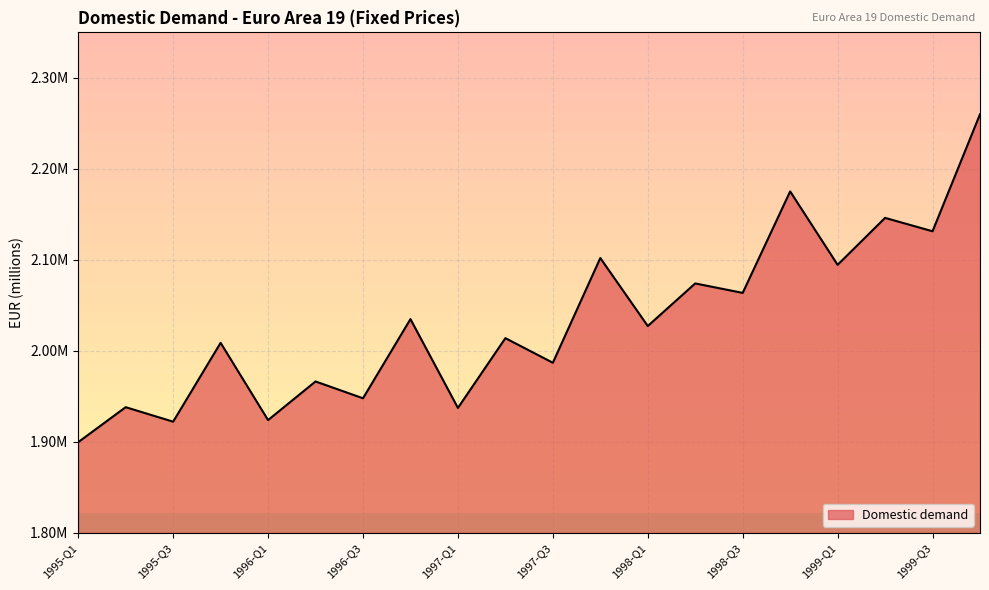

Reading left to right, transcribe all the data shown in this chart.

1995-Q1=1899621.3	1995-Q2=1938063.2	1995-Q3=1922119.6	1995-Q4=2008798.0	1996-Q1=1923881.6	1996-Q2=1966321.1	1996-Q3=1947847.4	1996-Q4=2034850.1	1997-Q1=1937240.7	1997-Q2=2013922.5	1997-Q3=1986890.2	1997-Q4=2101962.6	1998-Q1=2027254.6	1998-Q2=2074069.8	1998-Q3=2063653.9	1998-Q4=2175198.5	1999-Q1=2094513.5	1999-Q2=2146102.8	1999-Q3=2131405.0	1999-Q4=2259976.0